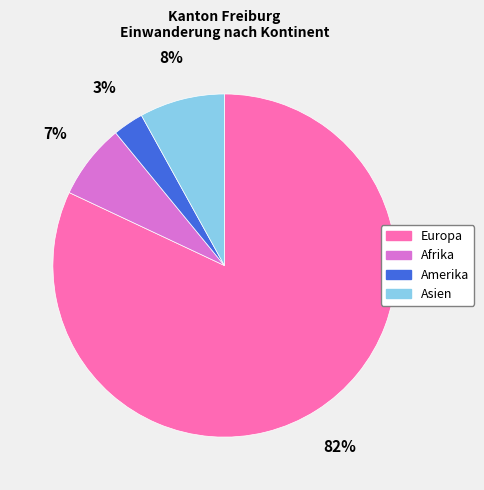

To the nearest percent, what is the combined percentage of Amerika and Afrika?

10%